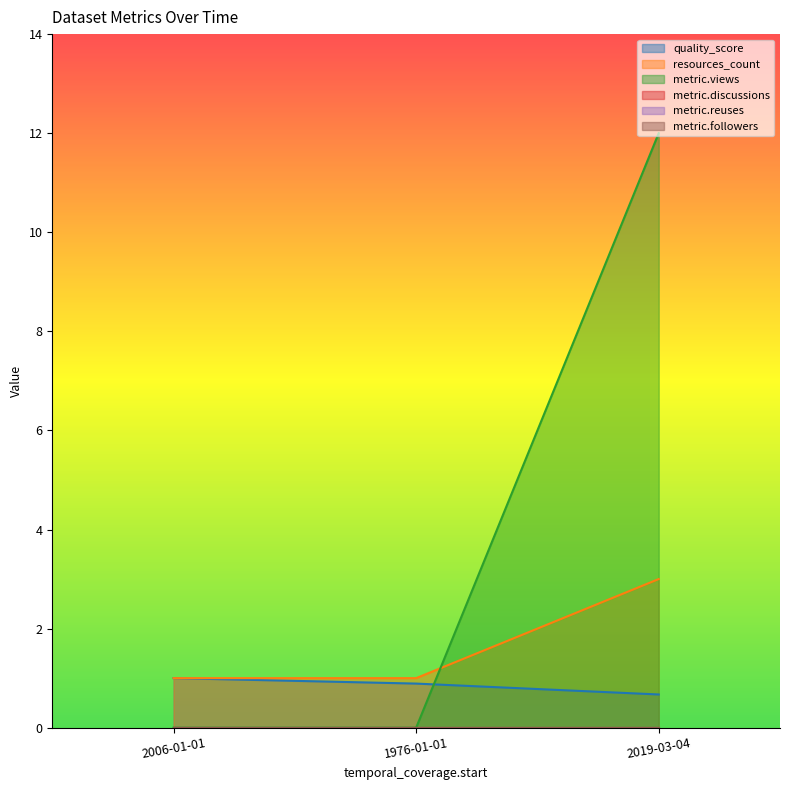

How many values in the metric.views series exceed 0?

1